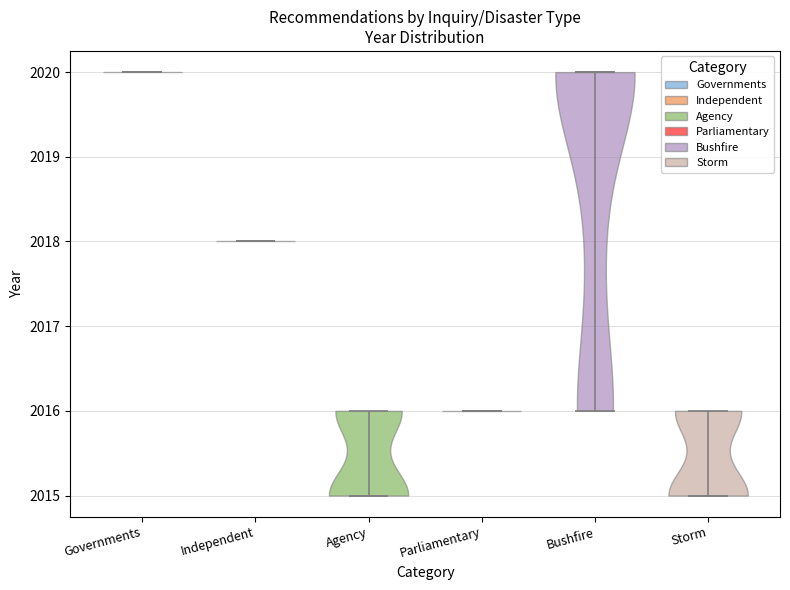

Reading left to right, read every violin against the y-axis: where its median line is, and the lowest and highest points it reaches. The values are not printed on the chart, so give them approximately, as read against the axis.

Governments: median line 2020, lowest point 2020, highest point 2020
Independent: median line 2018, lowest point 2018, highest point 2018
Agency: median line 2015, lowest point 2015, highest point 2016
Parliamentary: median line 2016, lowest point 2016, highest point 2016
Bushfire: median line 2020, lowest point 2016, highest point 2020
Storm: median line 2015, lowest point 2015, highest point 2016